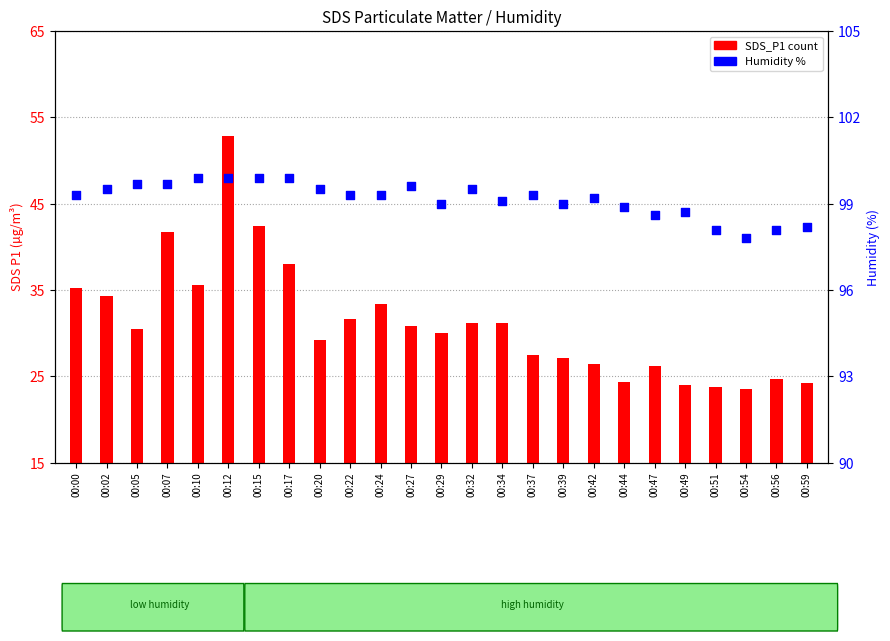

At how many categories does at least one series exceed 26?

25